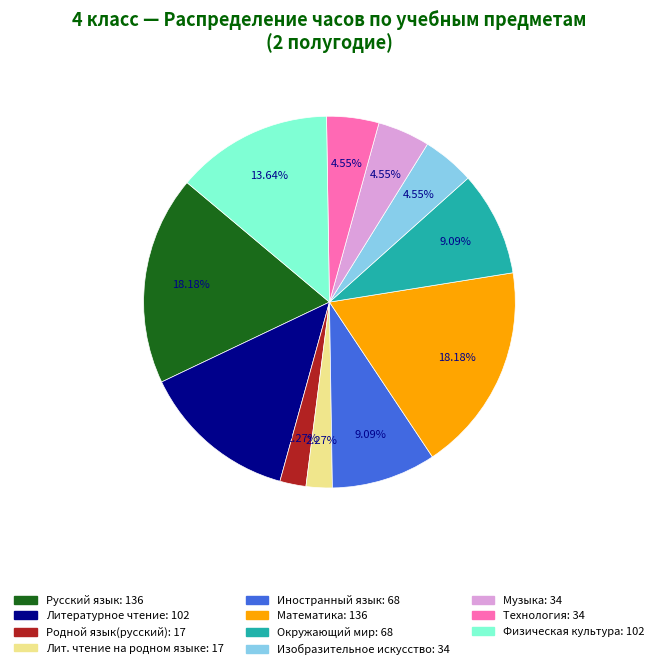

Does any single category account for the majority?

No